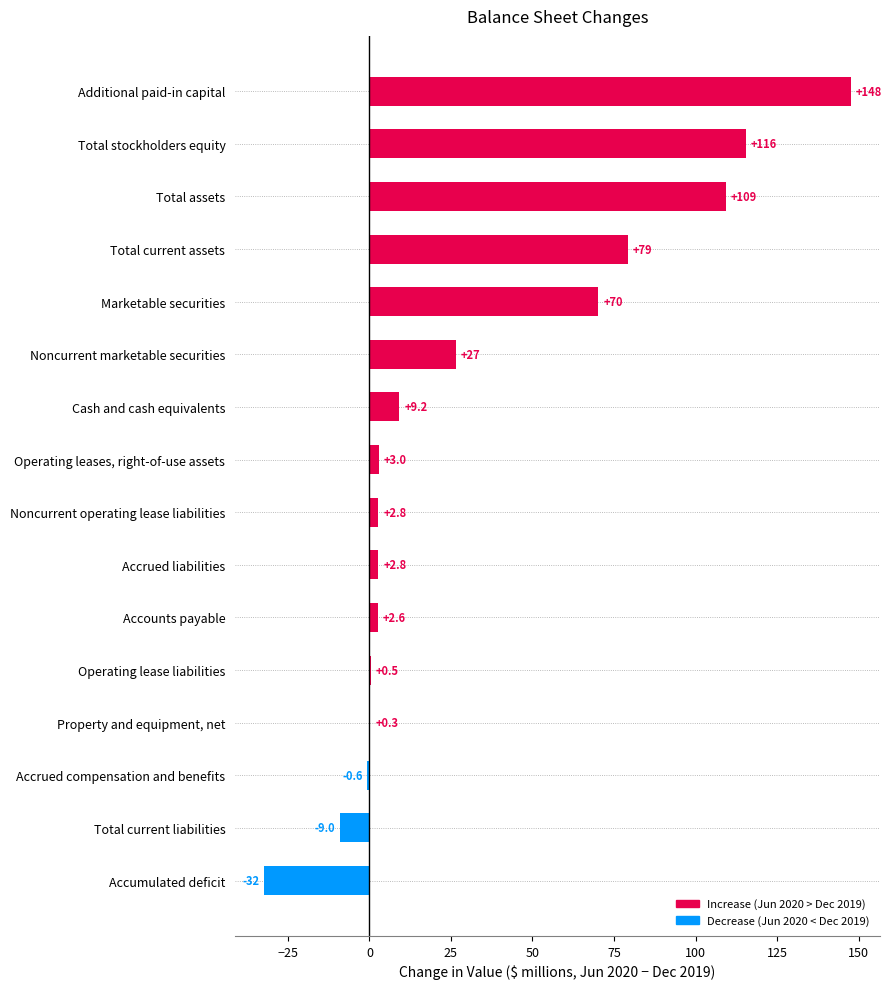

True or false: the data shows 3.0 at Operating leases, right-of-use assets.

True